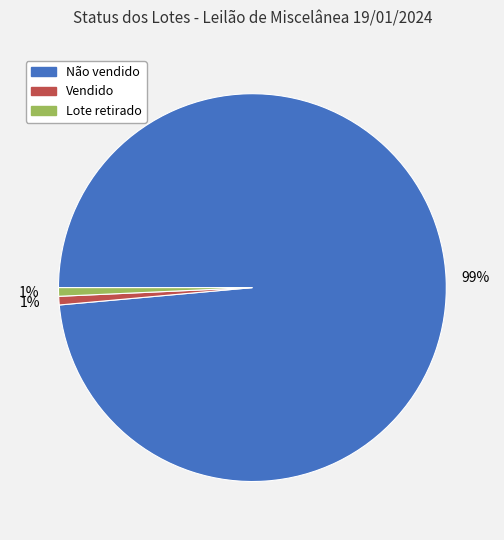

Count the number of slices in the pie.

3